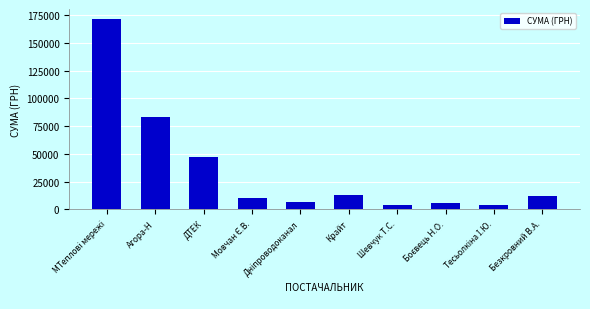

At which label is the value closest to 87769?

Агора-Н